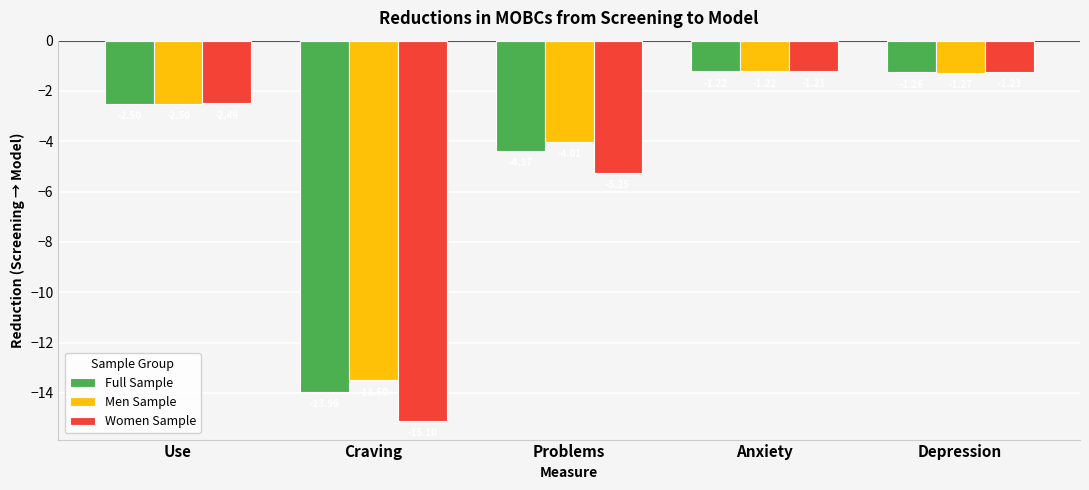

Read the Women Sample value at Craving.

-15.1